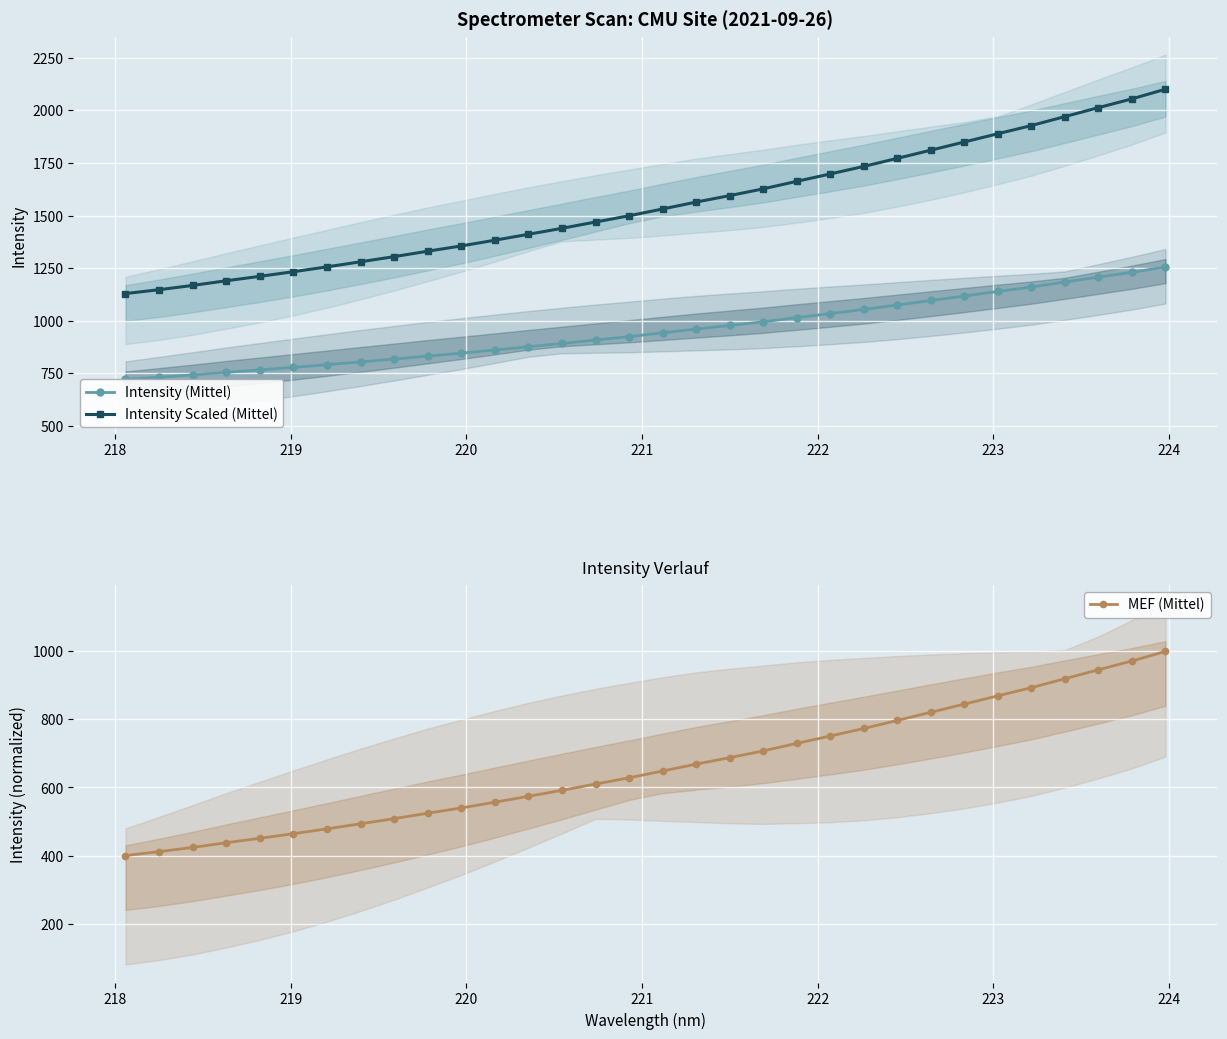

What is the maximum value for Intensity Scaled (Mittel)?

2100.6